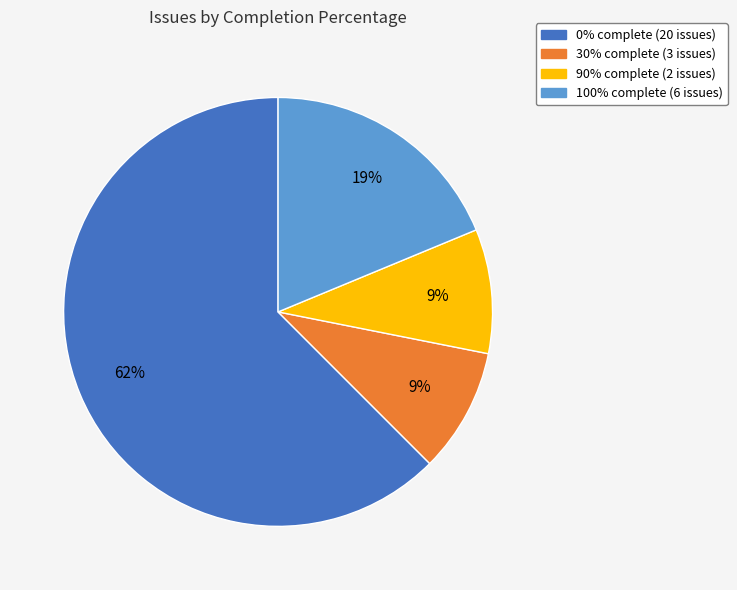

How many slices are in this pie chart?

4